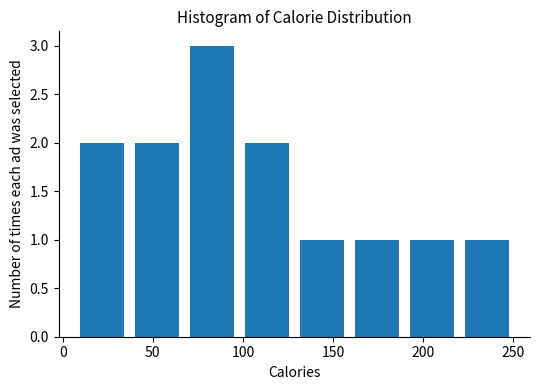

What is the height of the bar covering 5 to 35 on the x-axis? Neither the bar edges nor the heights are printed on the chart, so give them approximately, as read against the axes.

2